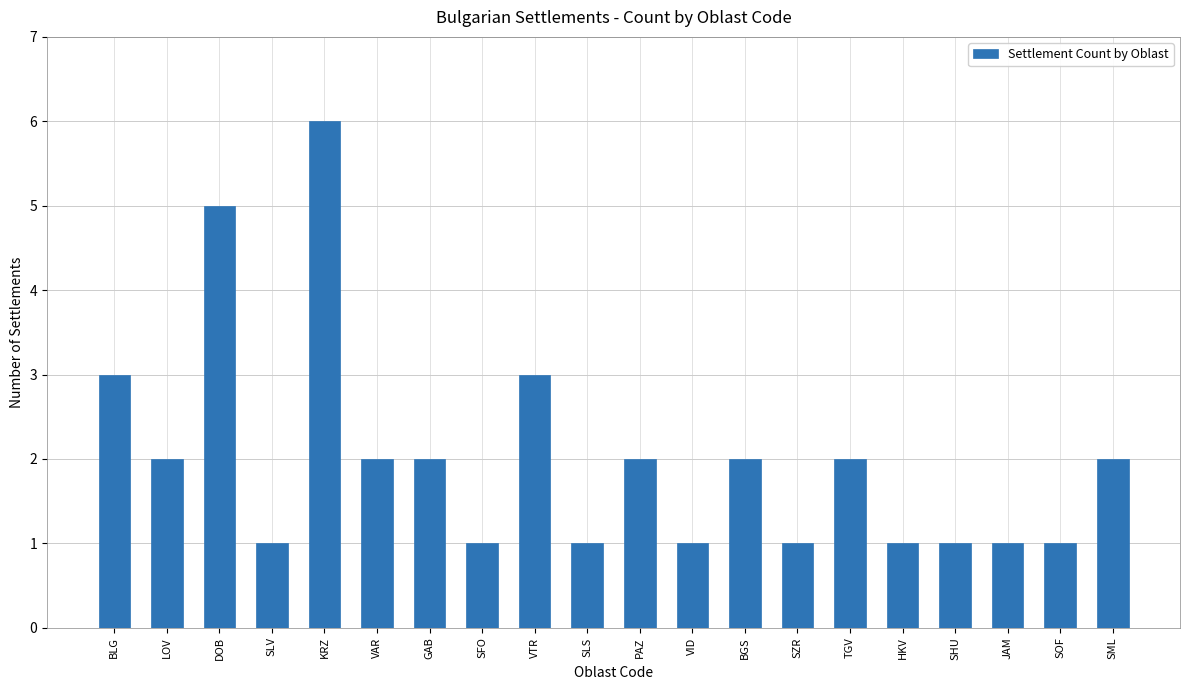

Is it true that the value at SOF is 2?

False